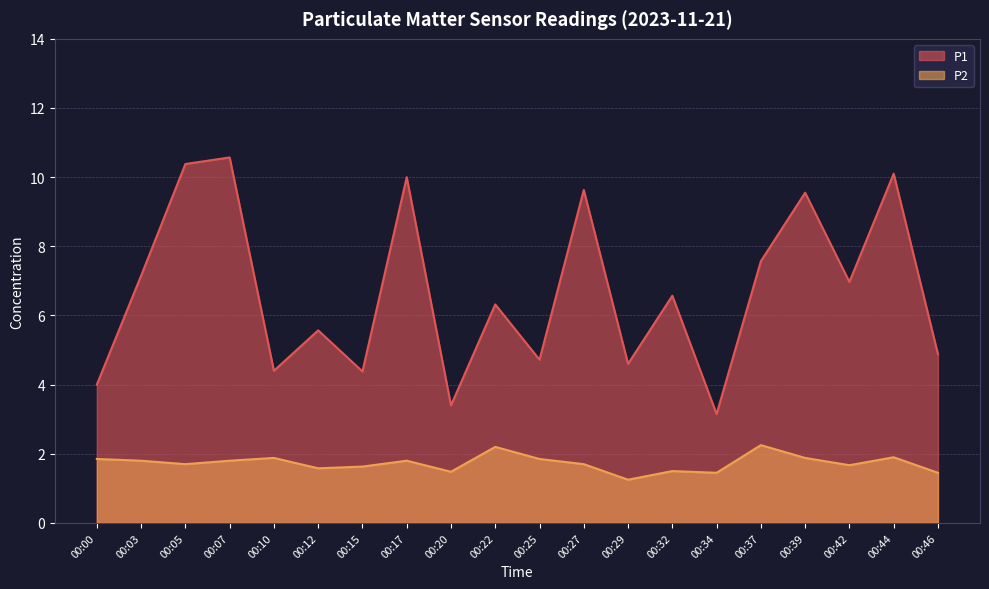

What is the value of the P2 point at the 18th from the left?

1.7